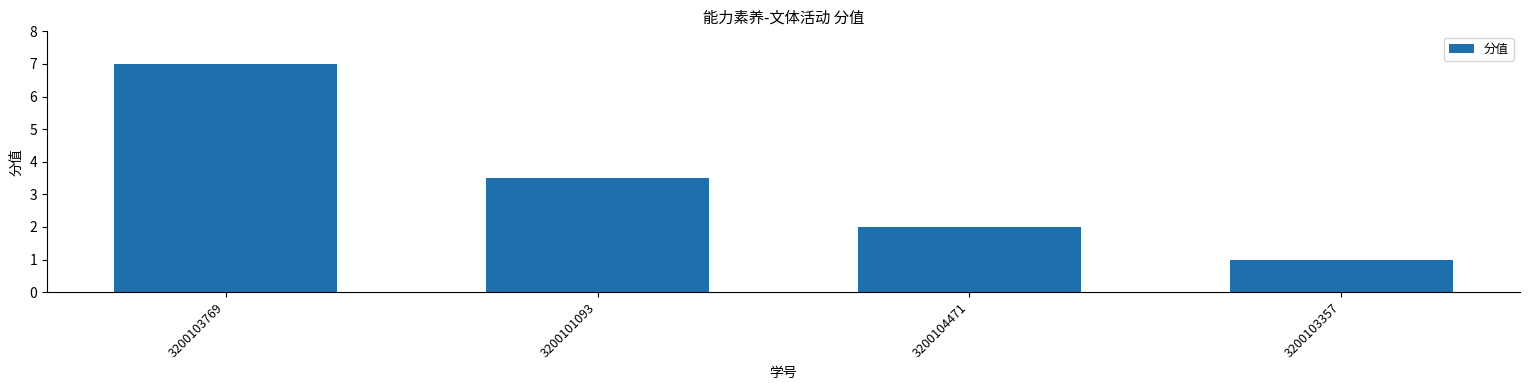

List the labels in order of value, largest first.

3200103769, 3200101093, 3200104471, 3200103357